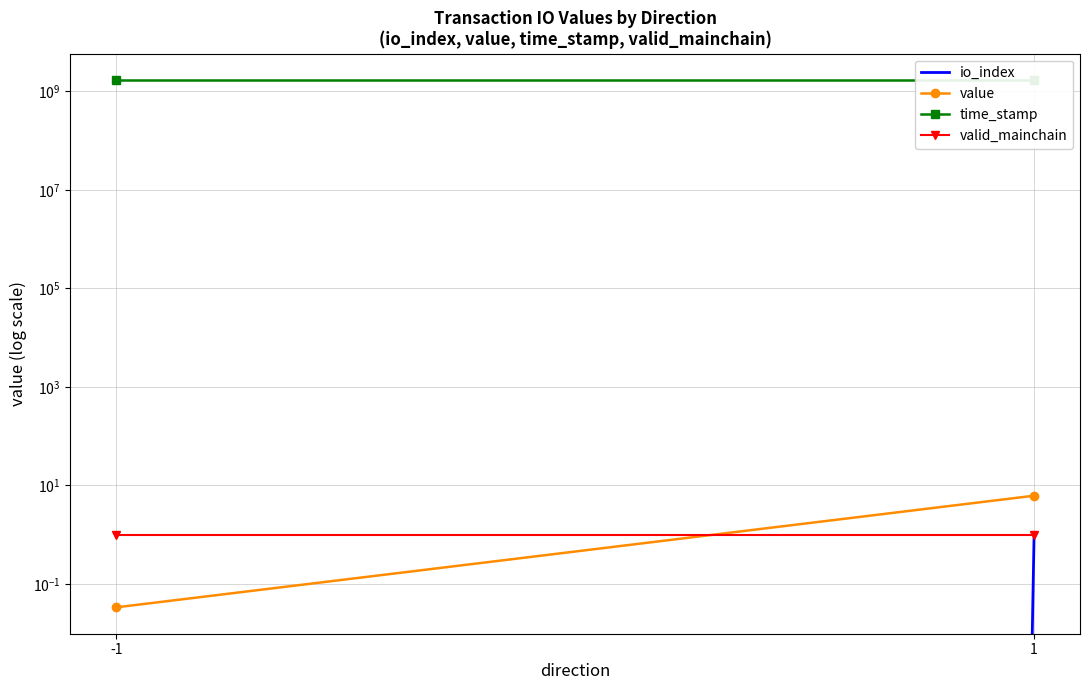

Which series has the largest total across all categories?

time_stamp